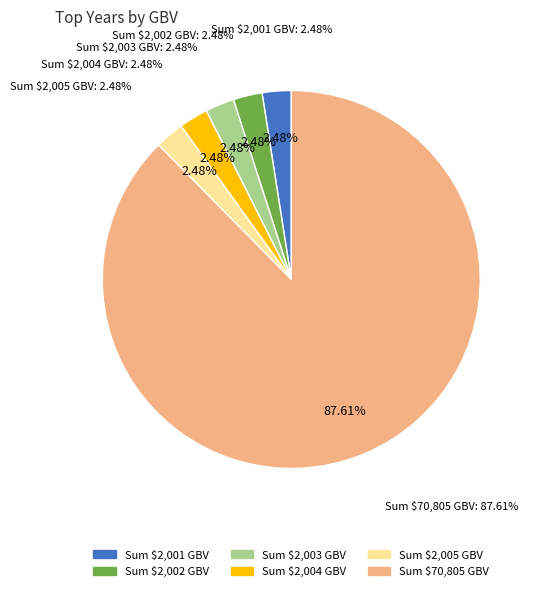

Which slice is the smallest?

2001